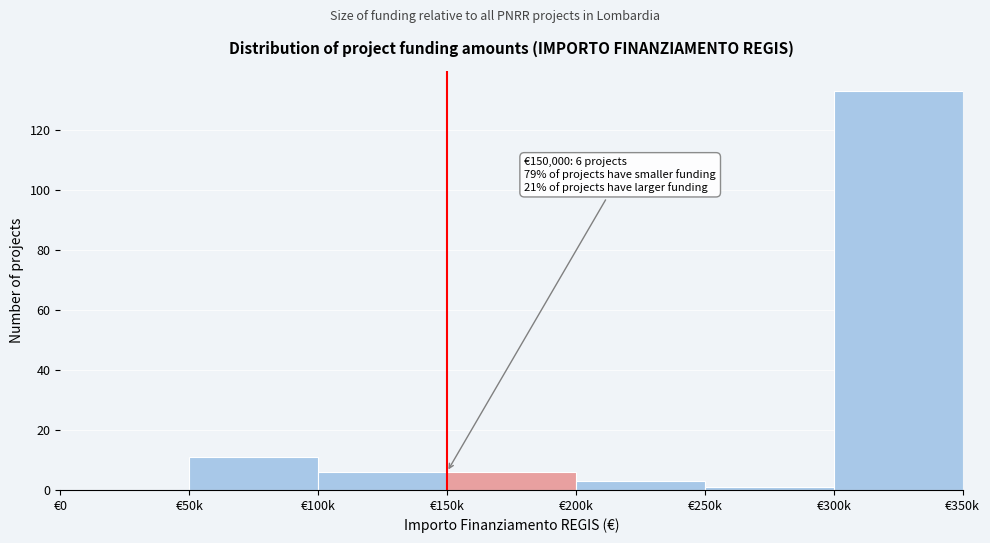

Reading left to right, list all the values displayed in this chart.

€0=0	€50k=11	€100k=6	€150k=6	€200k=3	€250k=1	€300k=133